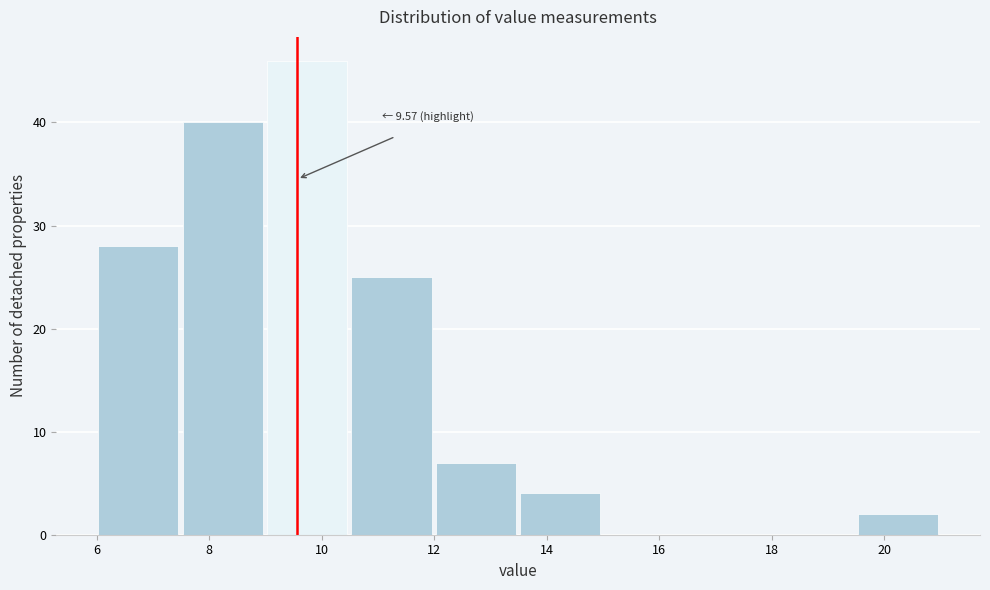

Which range on the x-axis has the tallest bar?

9.0 to 10.6